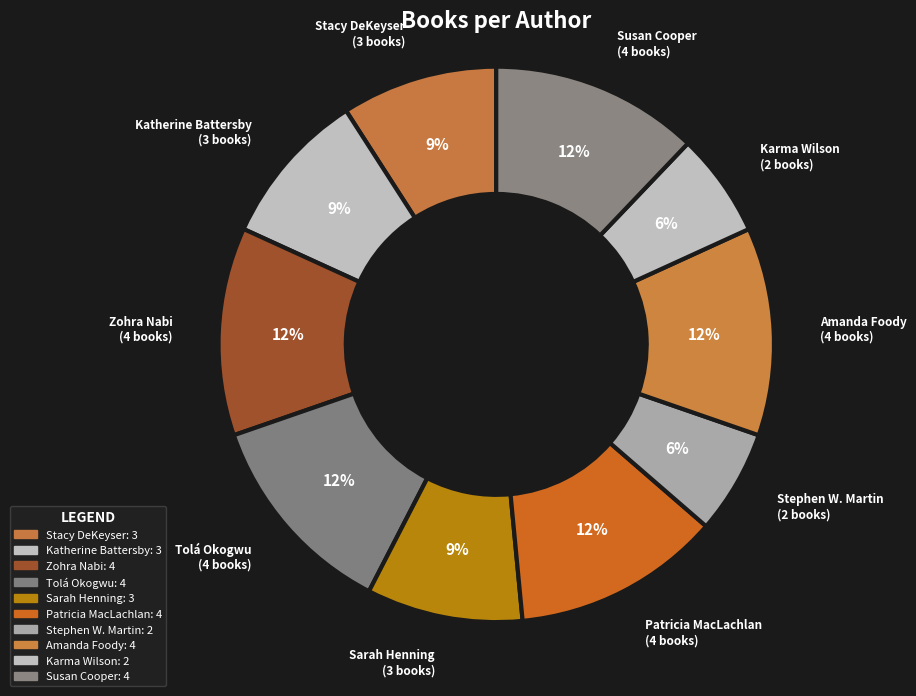

How many slices are in this pie chart?

10